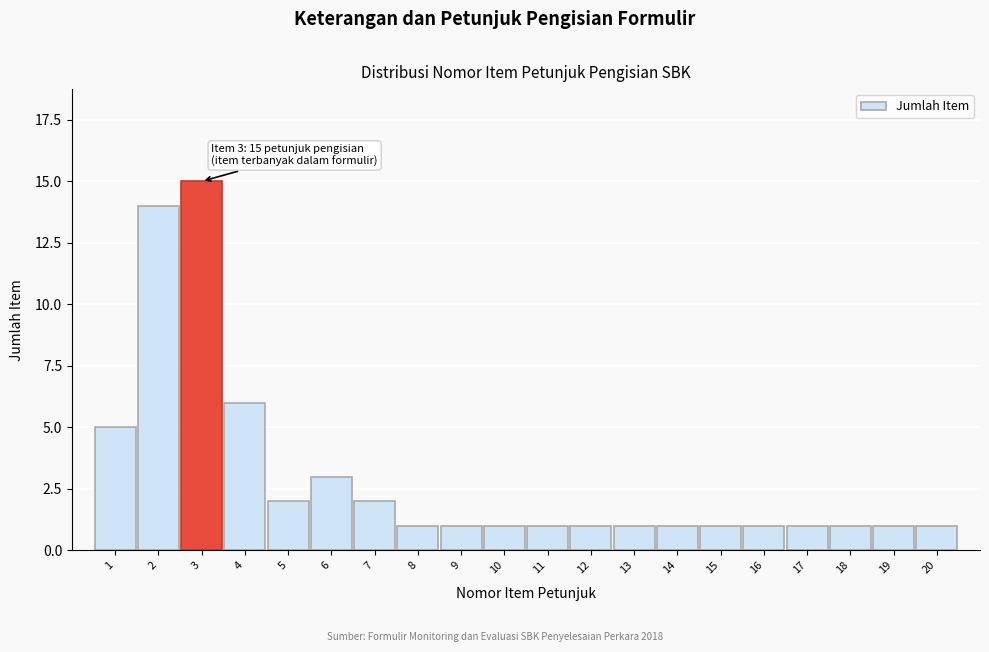

Reading left to right, transcribe all the data shown in this chart.

5	14	15	6	2	3	2	1	1	1	1	1	1	1	1	1	1	1	1	1